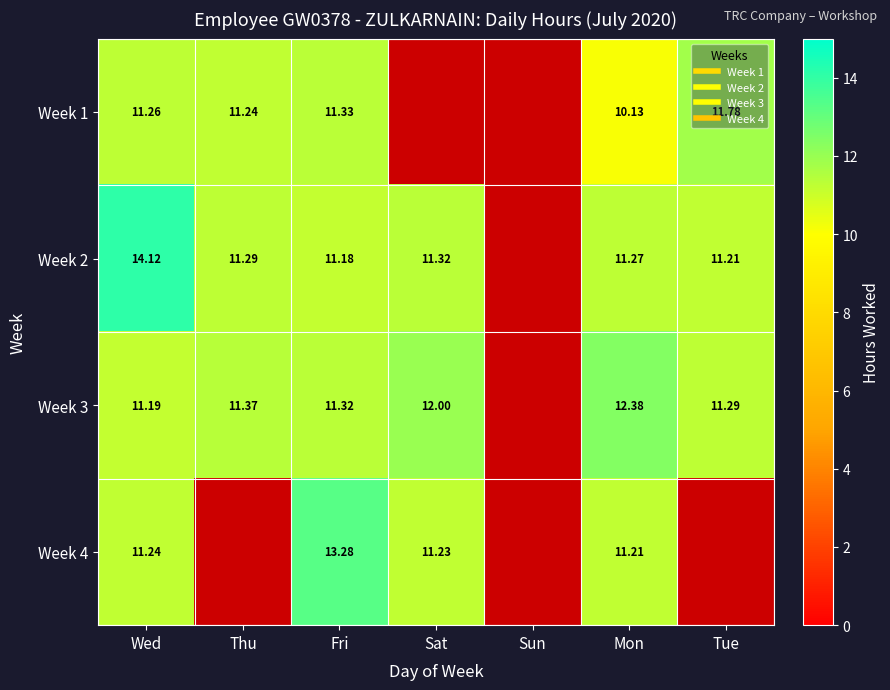

What is the average value of the Week 3 series?

9.9